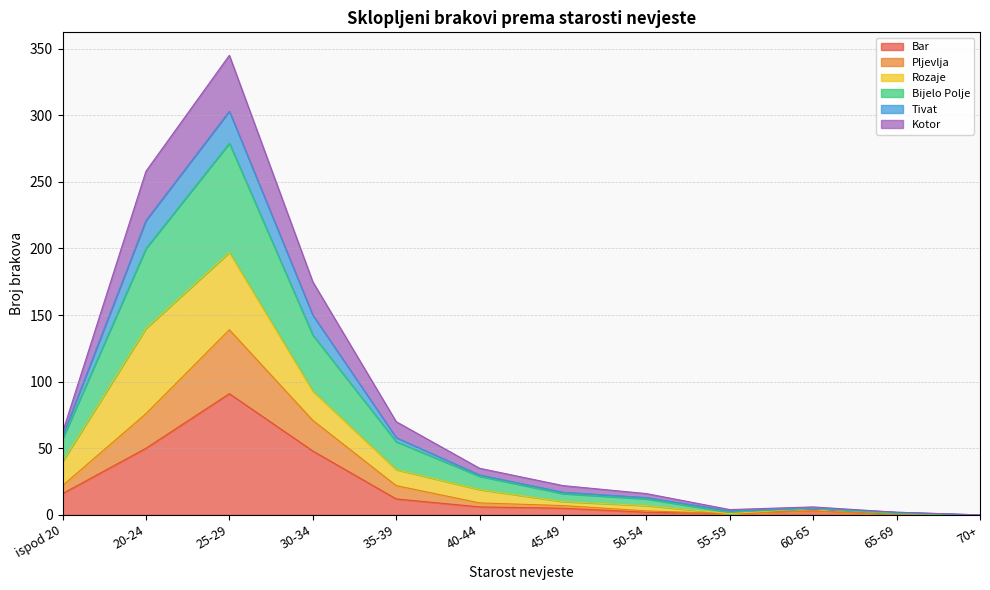

What is the maximum value for Bar?

91